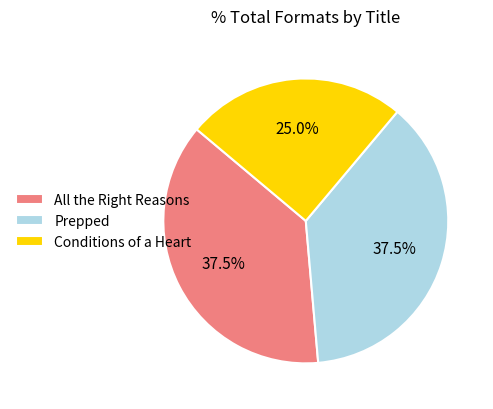

Does Conditions of a Heart represent more than half of the total?

No